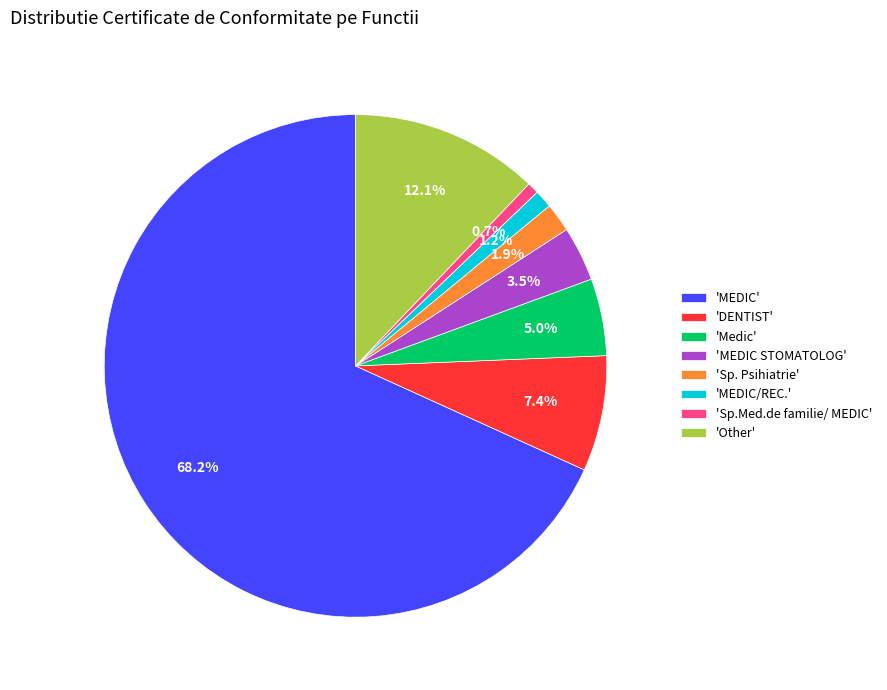

Which category accounts for the majority?

'MEDIC'